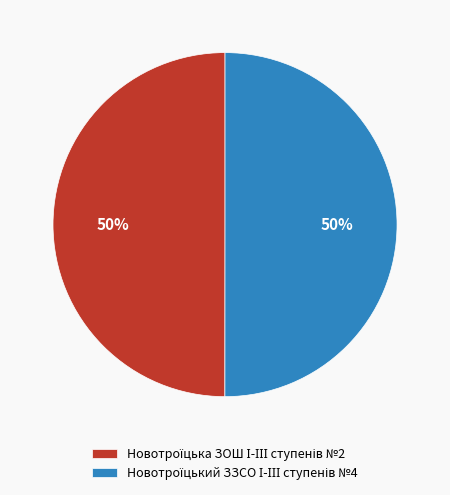

To the nearest percent, what is the average slice percentage?

50%